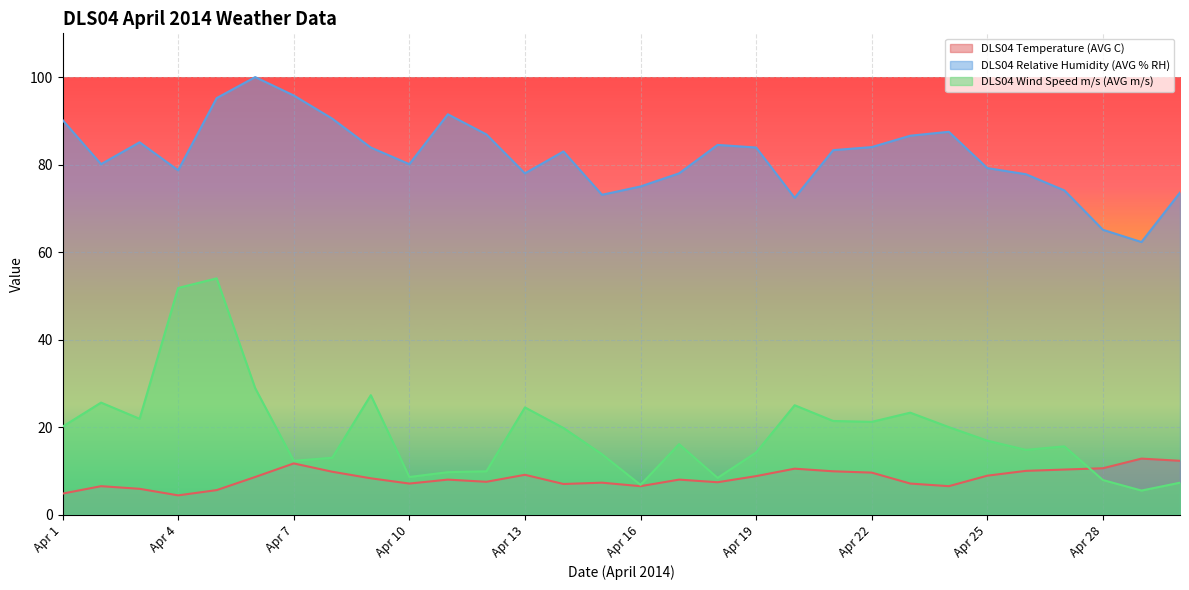

True or false: DLS04 Relative Humidity (AVG % RH) has more than 0 points higher than both neighbors.

True